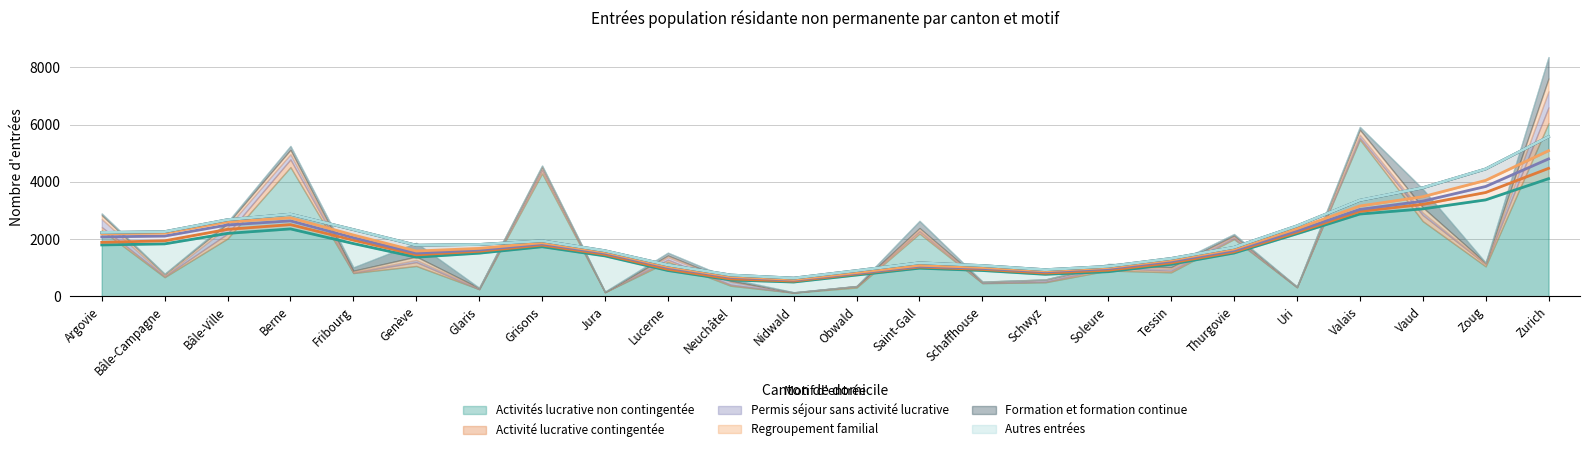

How many lines are shown in the chart?

6